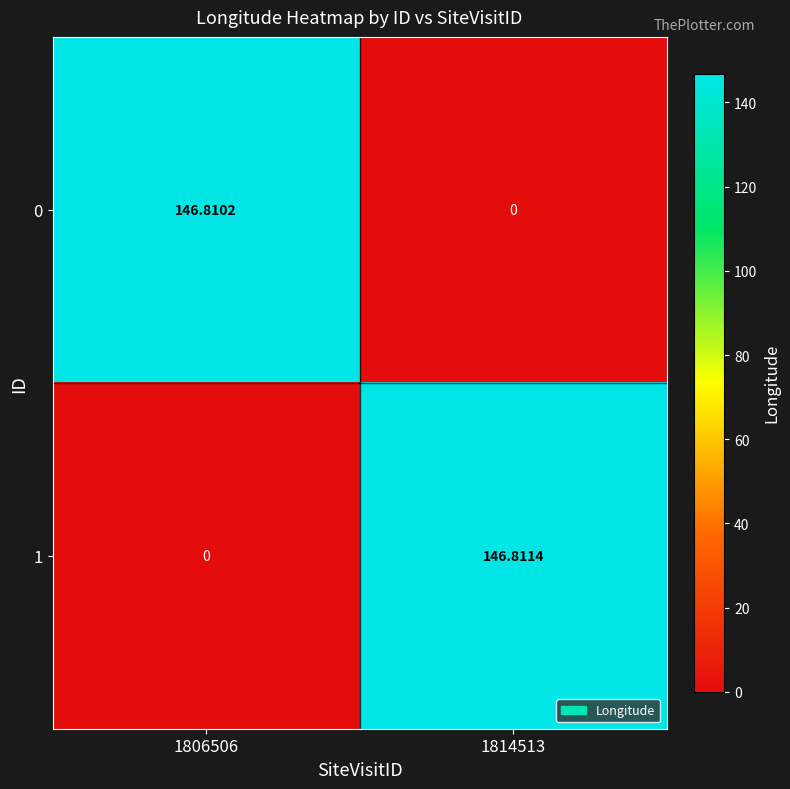

Is the value of 1 at 1814513 greater than the value of 0 at 1814513?

Yes